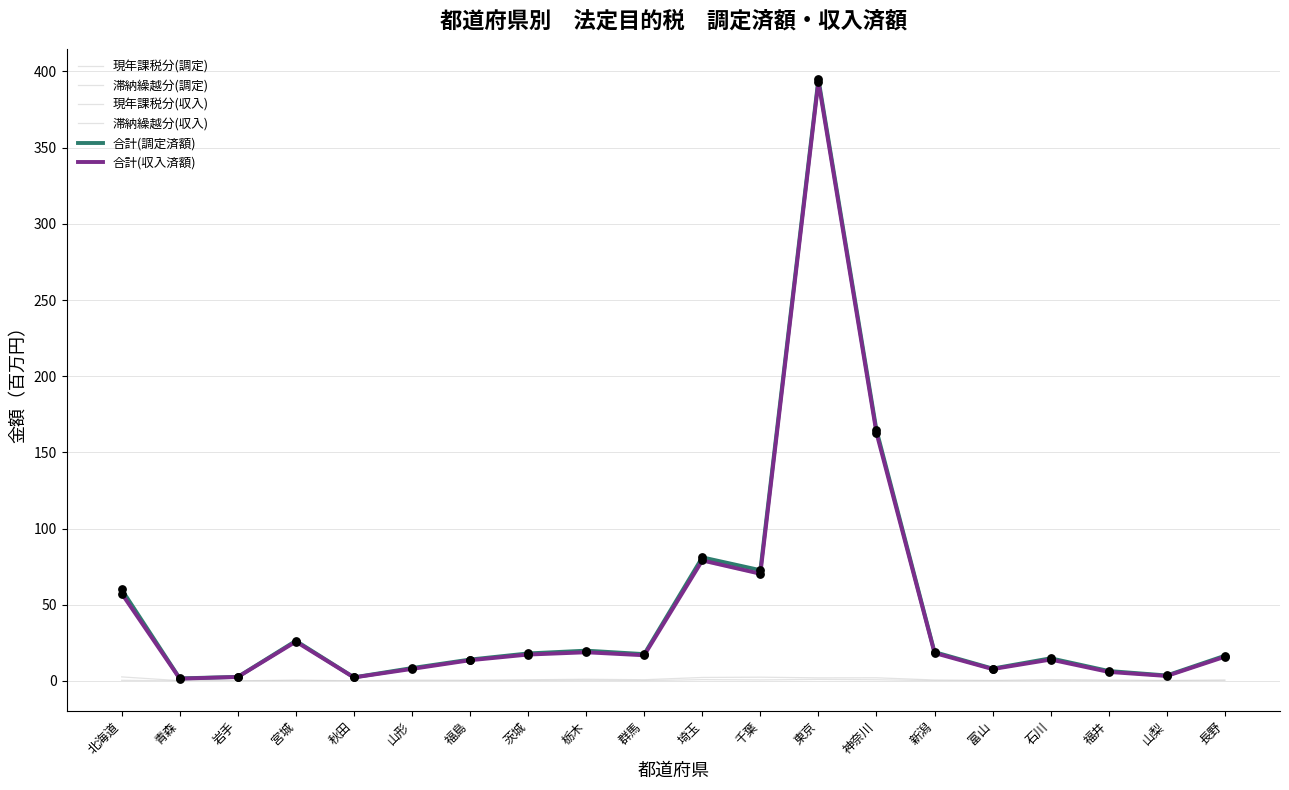

At which category is the sum across all series the highest?

東京